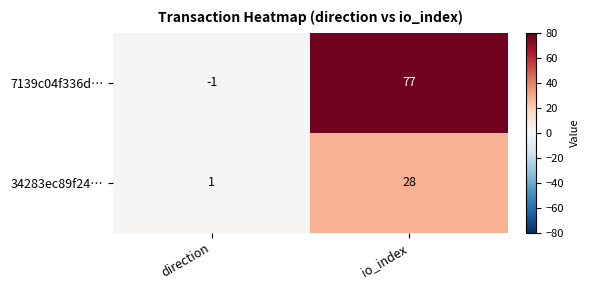

How many data points does each series have?

2